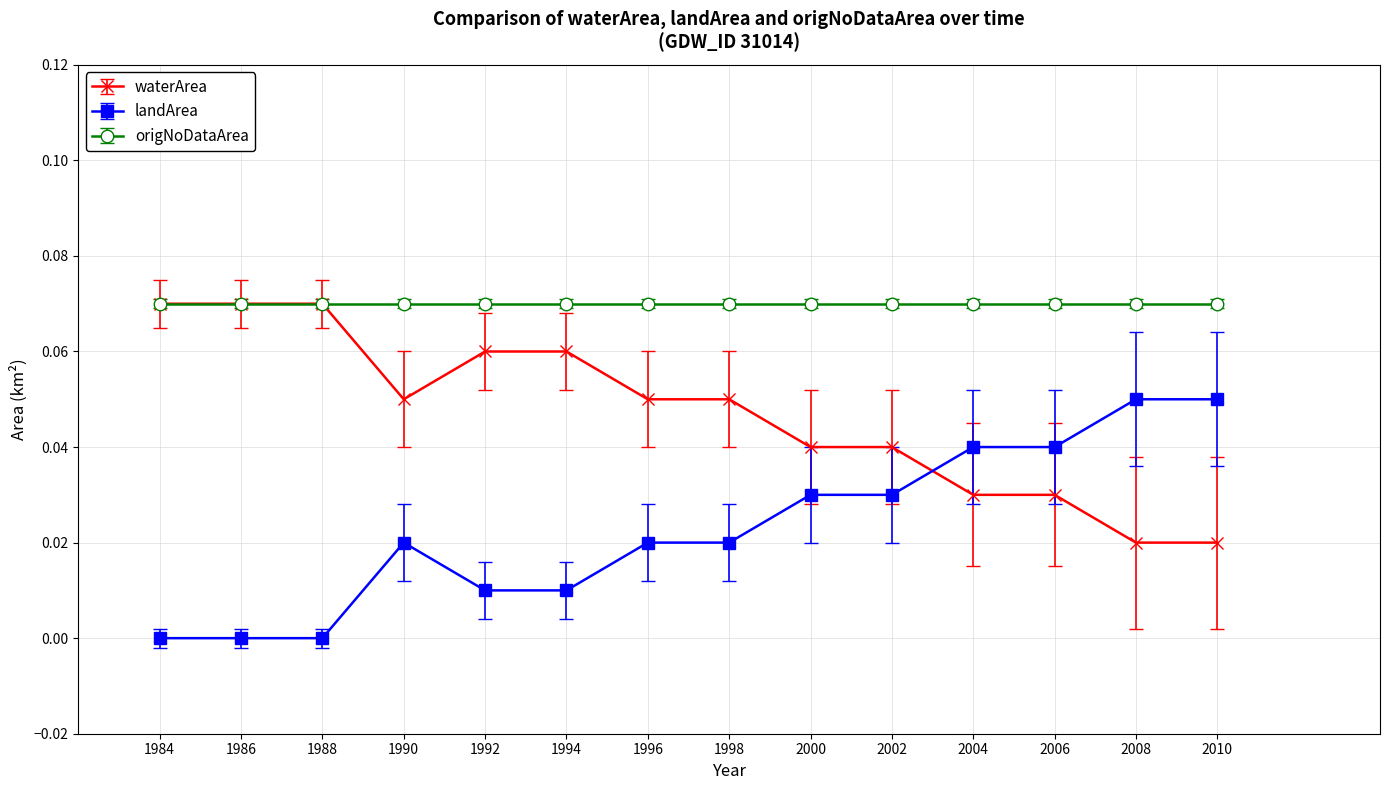

True or false: landArea has more than 0 points higher than both neighbors.

True